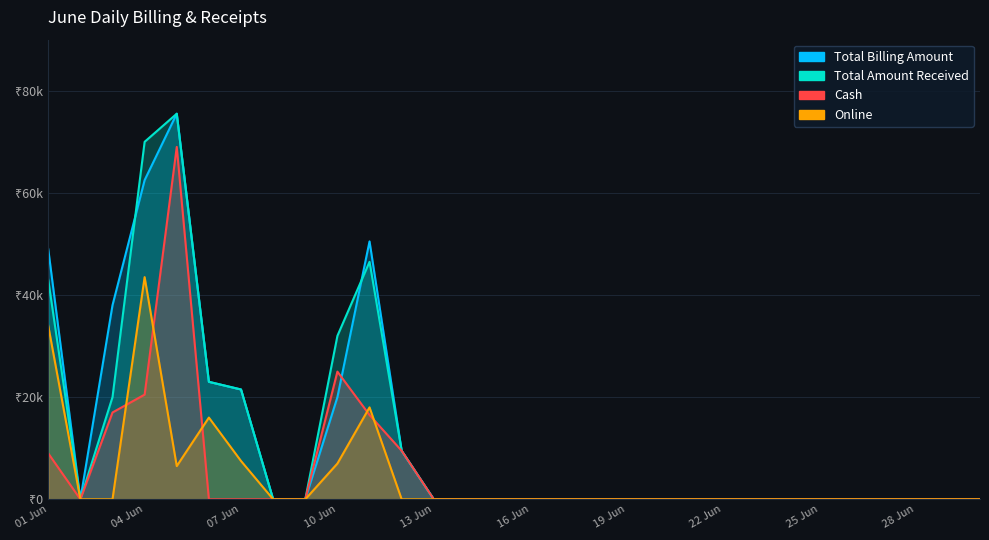

Count the number of categories in the chart.

30